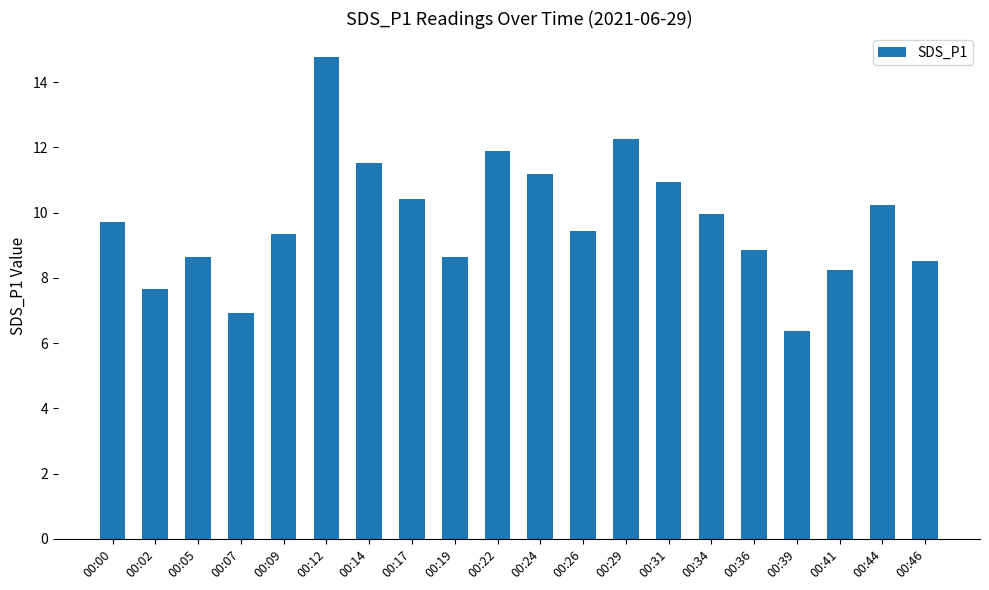

What is the difference between the maximum and minimum values?

8.4